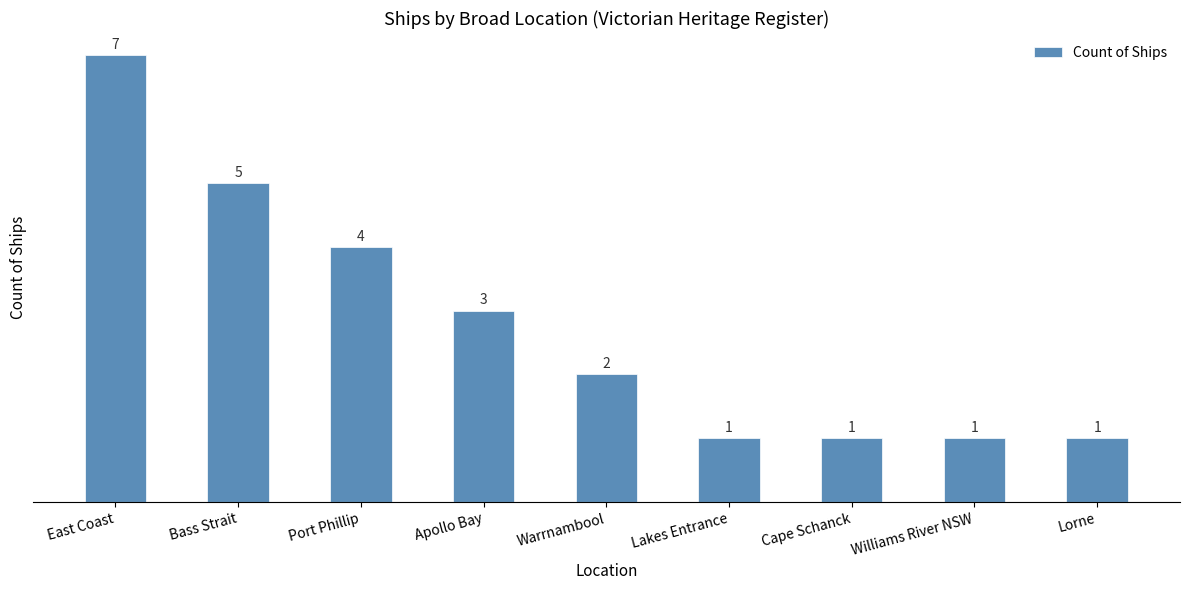

What position from the left is Bass Strait?

2